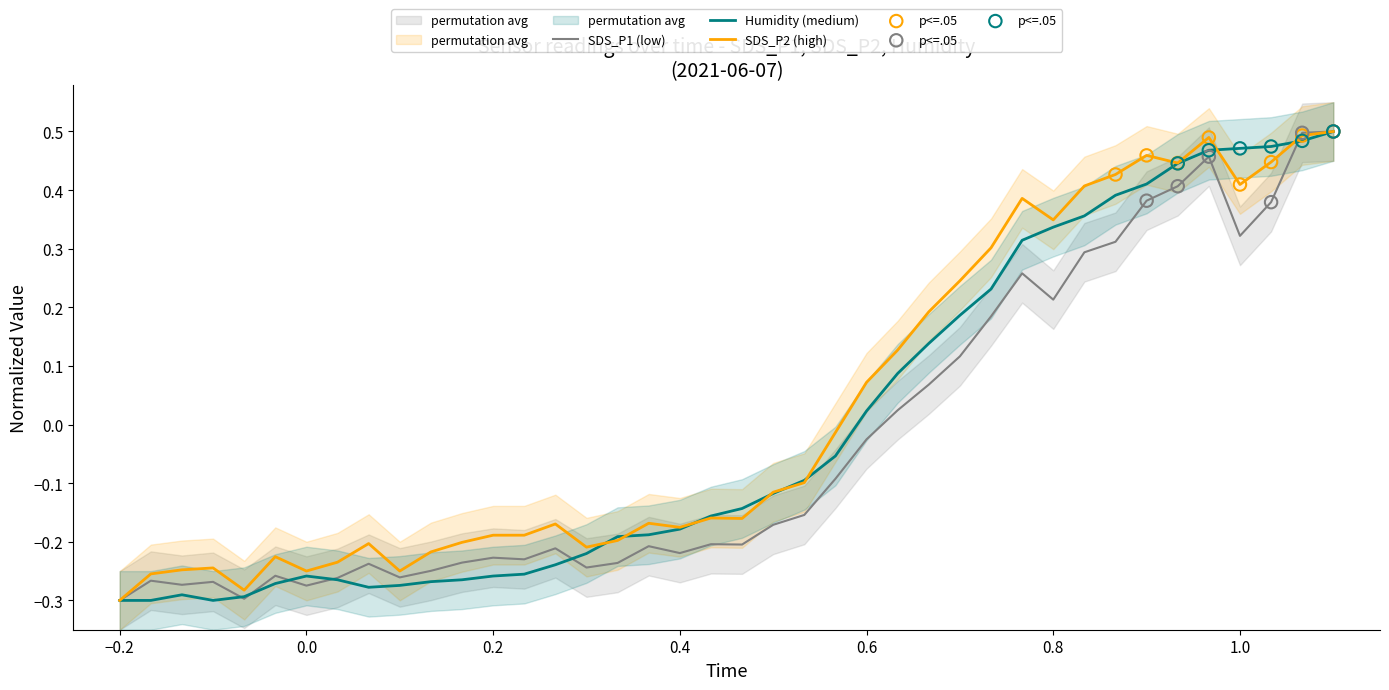

The value of Humidity (medium) at 0.8 is 0.1. True or false?

False